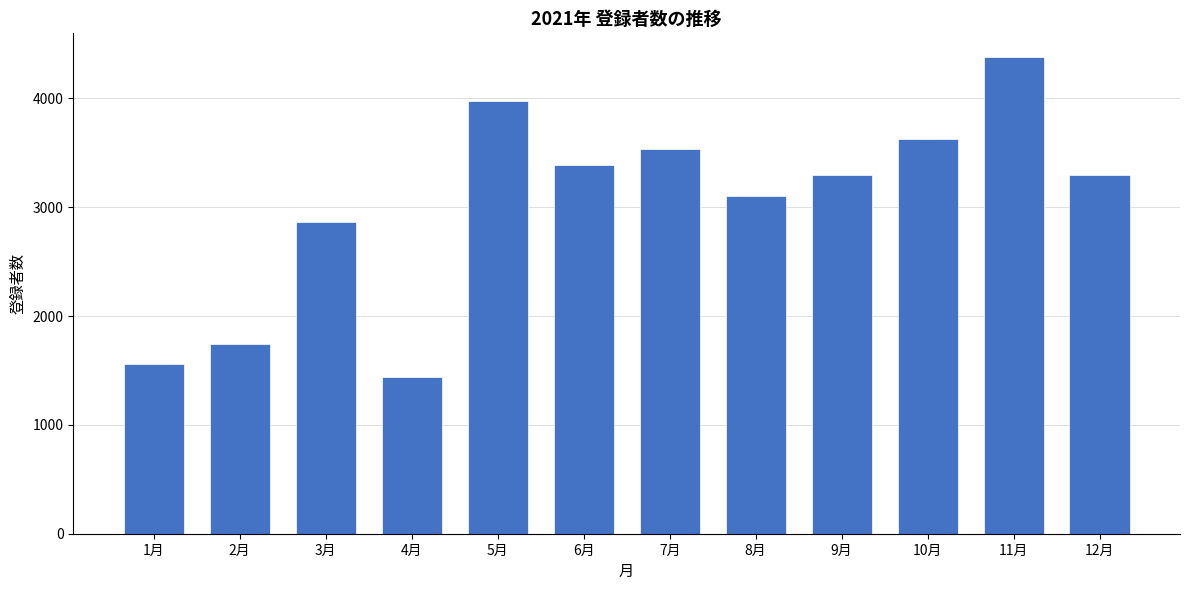

How many categories are shown in the chart?

12